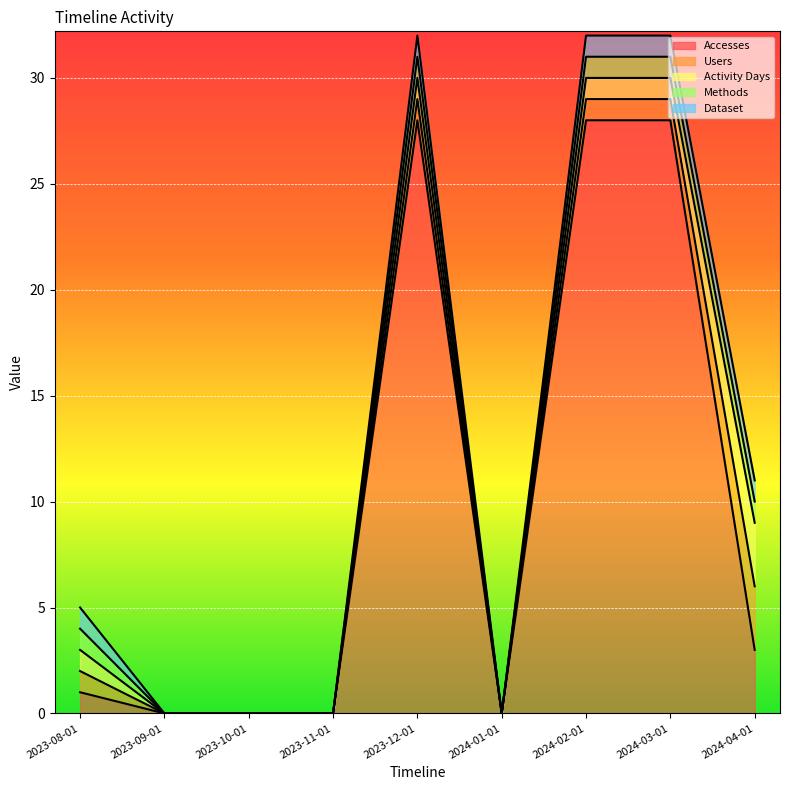

Which category has the lowest value in the Accesses series?

2023-09-01